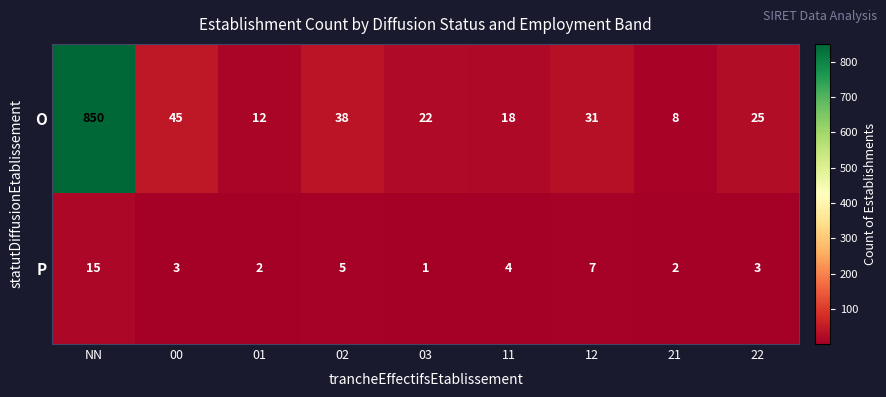

At which category does the chart reach its minimum across all series?

03